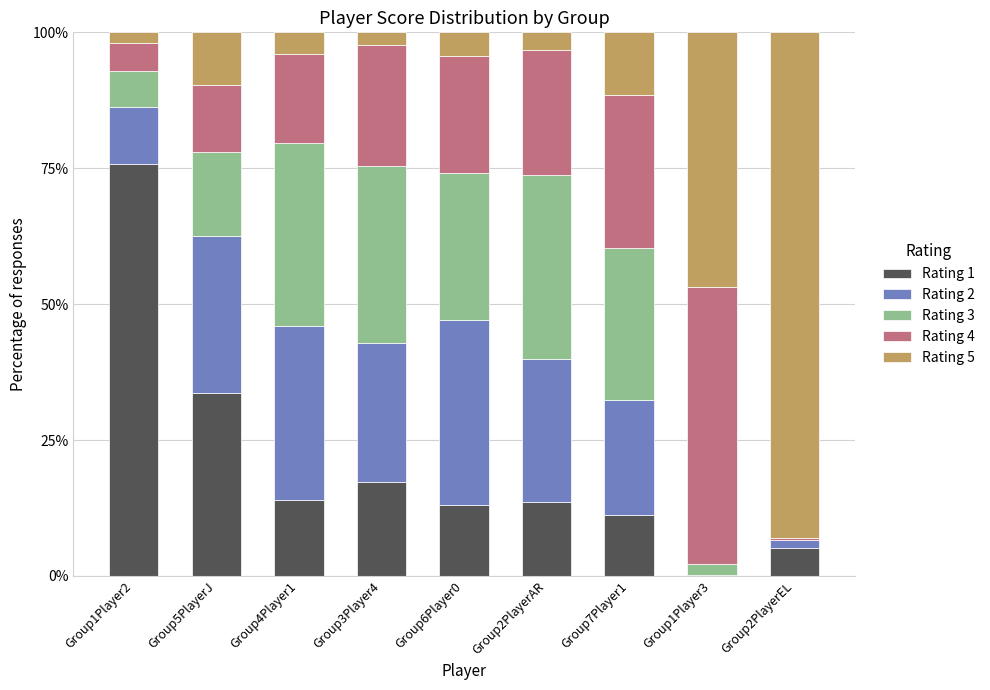

What are all the series names shown in the legend?

Rating 1, Rating 2, Rating 3, Rating 4, Rating 5